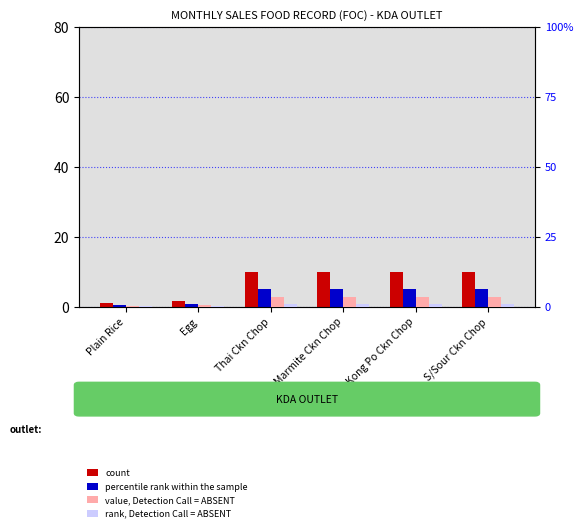

What is the greatest value displayed?

9.9